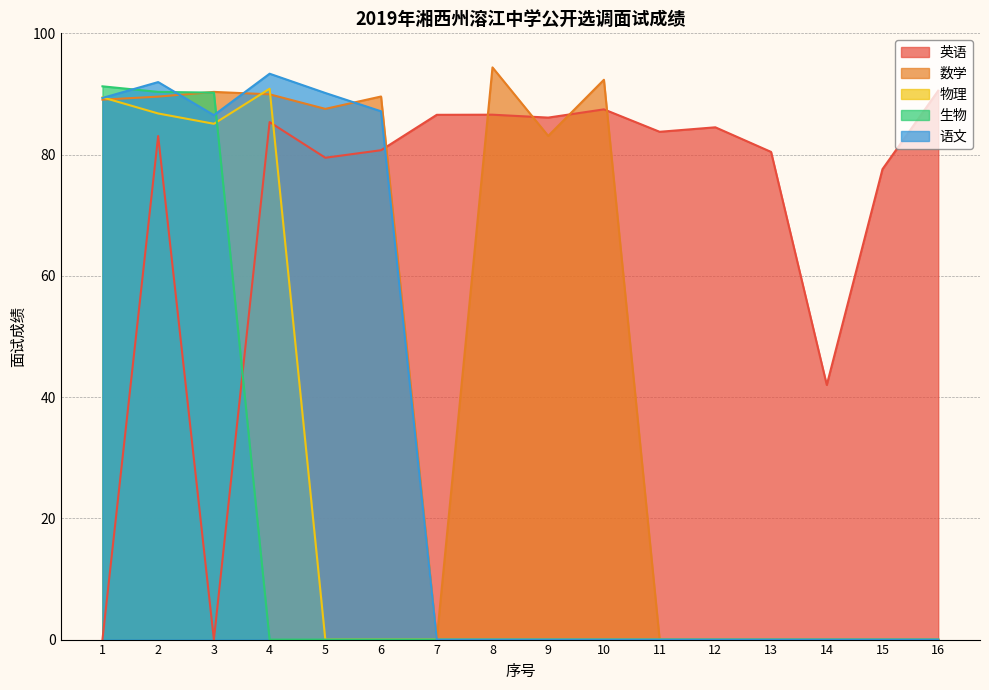

Reading left to right, what are all the values shown in this chart?

英语: 0.0	83.1	0.0	85.4	79.5	80.7	86.6	86.6	86.1	87.5	83.8	84.5	80.4	42.0	77.6	90.5
数学: 89.1	89.6	90.3	89.9	87.5	89.6	0.0	94.4	83.1	92.3	0.0	0.0	0.0	0.0	0.0	0.0
物理: 89.4	86.8	85.1	90.9	0.0	0.0	0.0	0.0	0.0	0.0	0.0	0.0	0.0	0.0	0.0	0.0
生物: 91.3	90.3	90.2	0.0	0.0	0.0	0.0	0.0	0.0	0.0	0.0	0.0	0.0	0.0	0.0	0.0
语文: 89.3	92.0	86.5	93.3	90.2	87.1	0.0	0.0	0.0	0.0	0.0	0.0	0.0	0.0	0.0	0.0